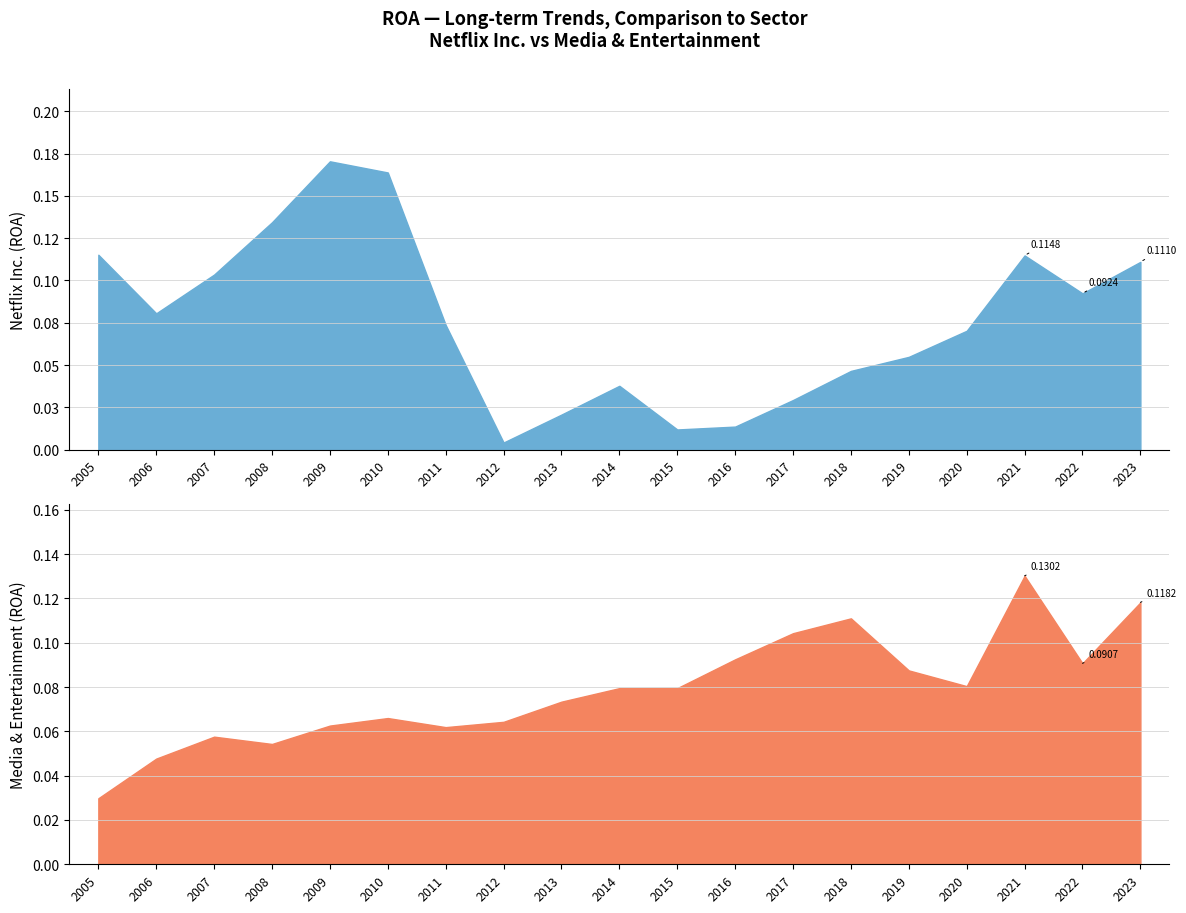

Count the number of categories in the chart.

19